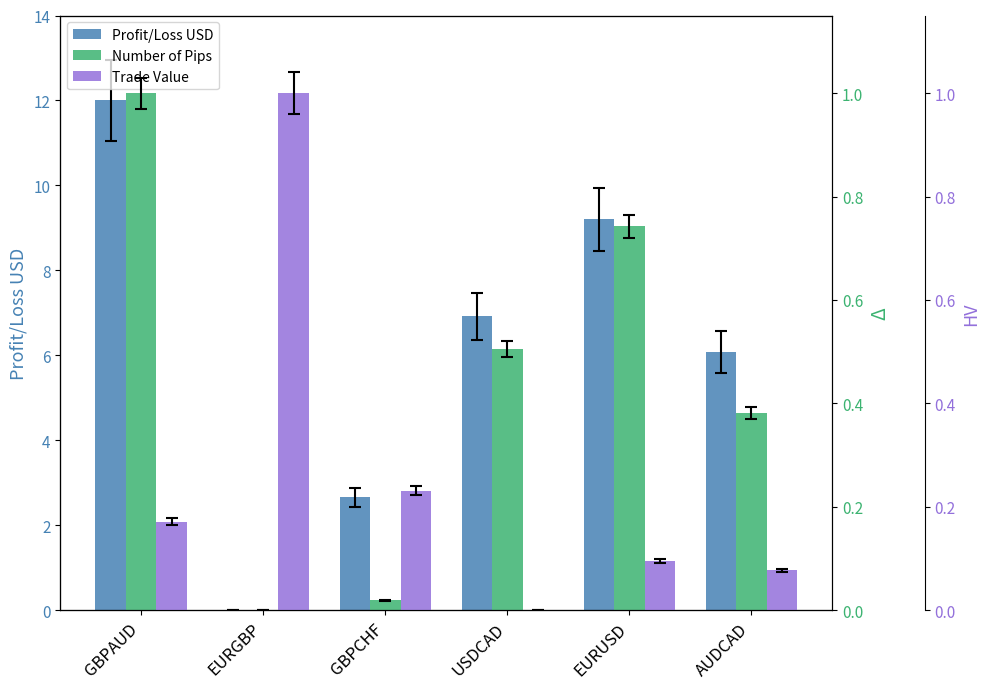

How many data points in Profit/Loss USD are above 6?

4